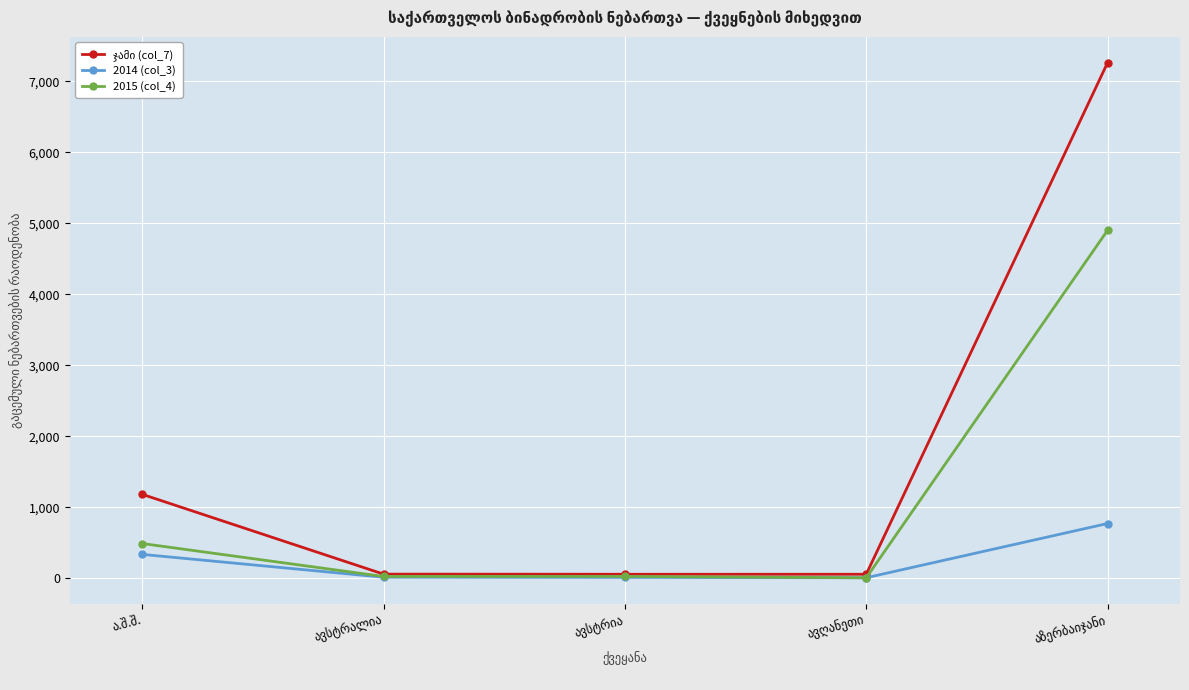

How many lines are shown in the chart?

3